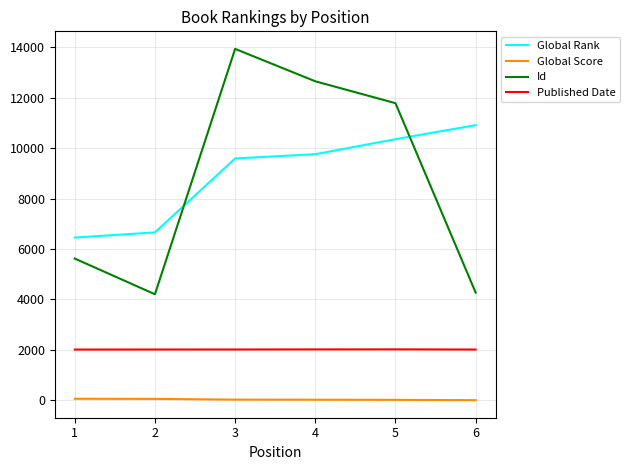

What is the spread (max minus min) of values at 3?

13912